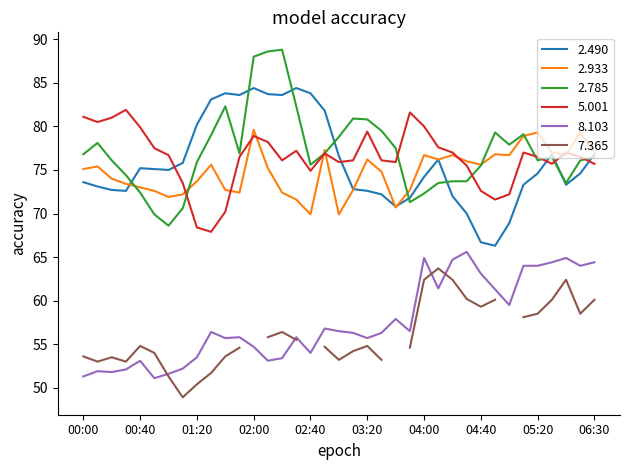

Is it true that 5.001 equals 127.2 at 04:10?

False